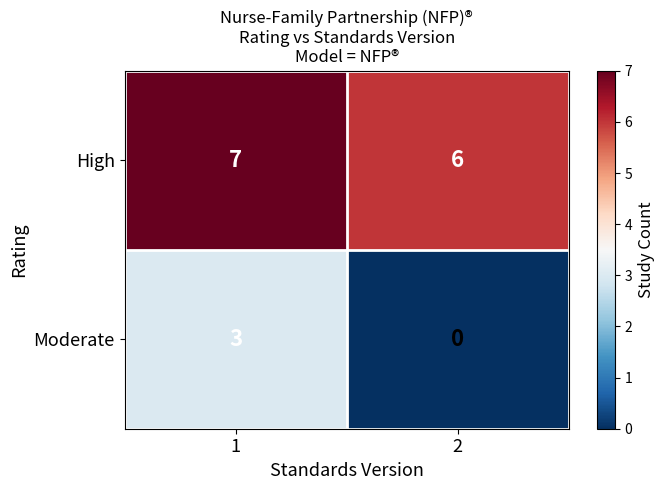

Which series has the largest range (max minus min)?

Moderate